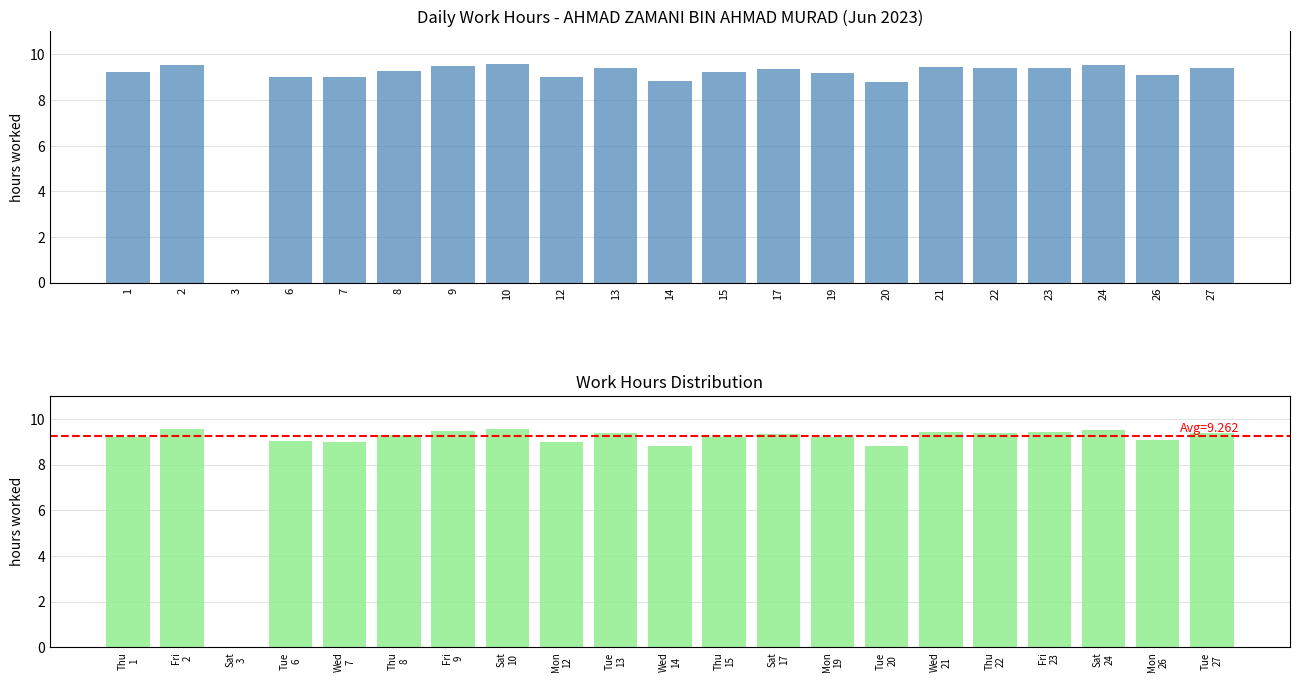

True or false: the data shows 16.3 at Wed 21.

False